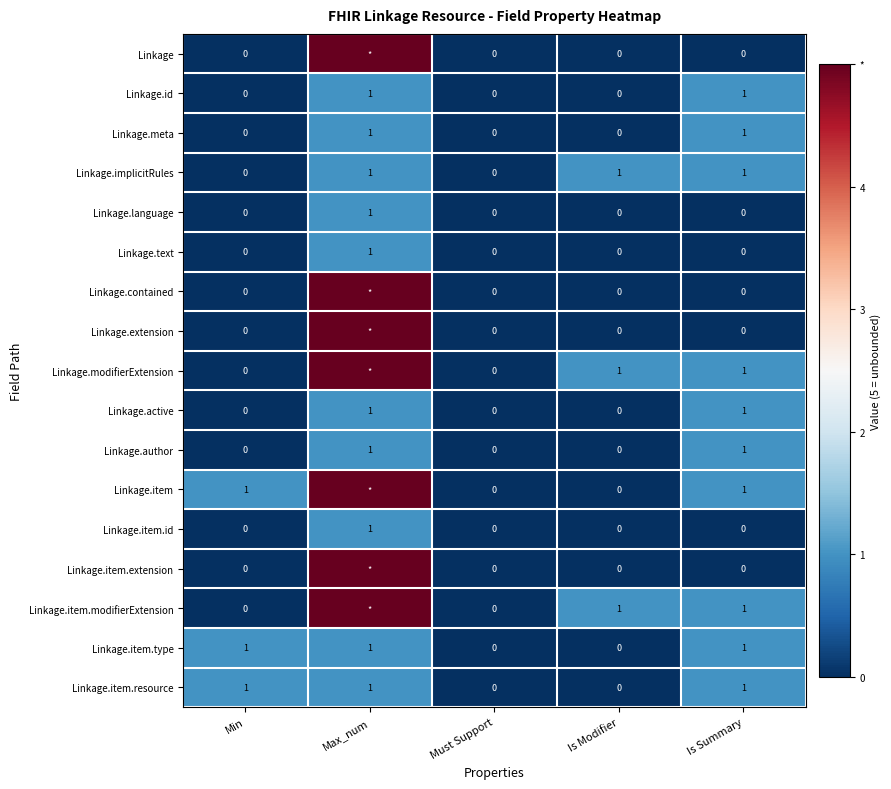

True or false: Linkage.text has a value of 0 at Must Support.

True